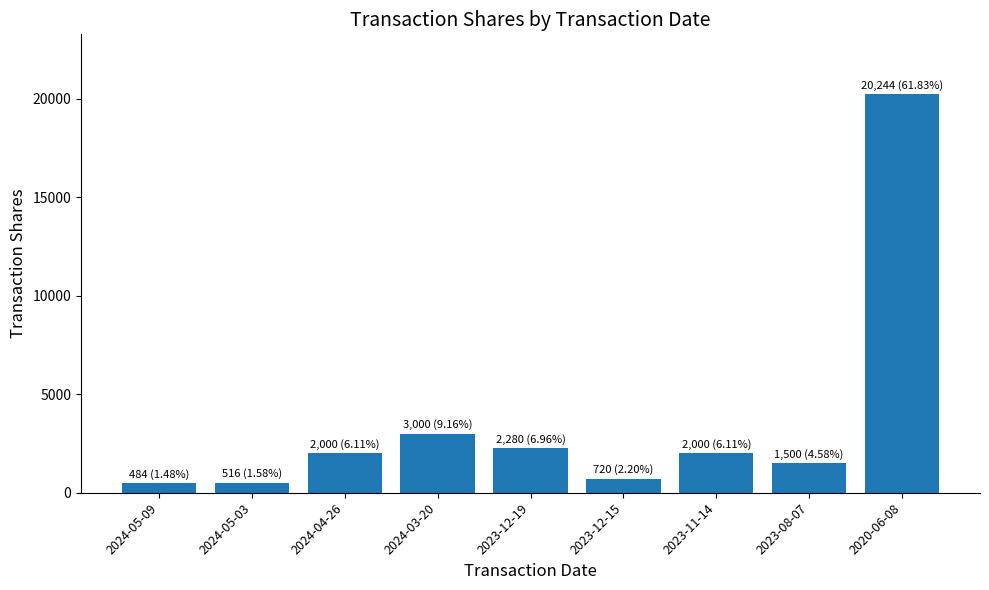

What is the difference between the values at 2020-06-08 and 2023-11-14?

18244